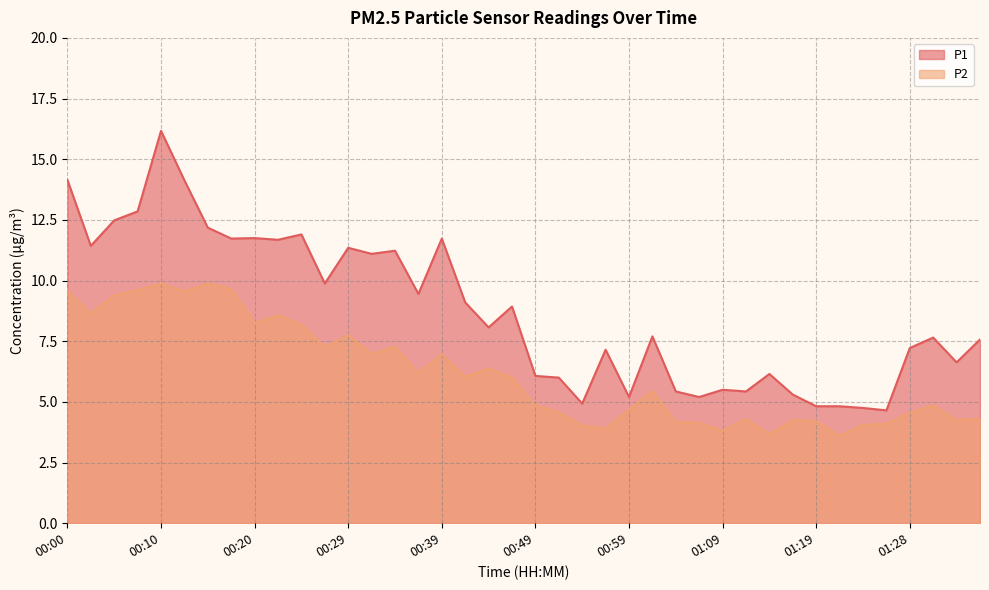

The value of P1 at 00:03 is 17.1. True or false?

False